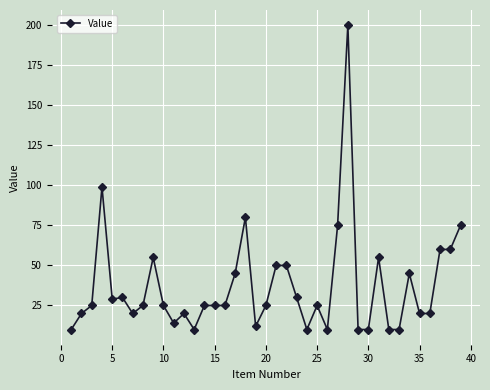

True or false: the data has more than 2 interior local peaks.

True